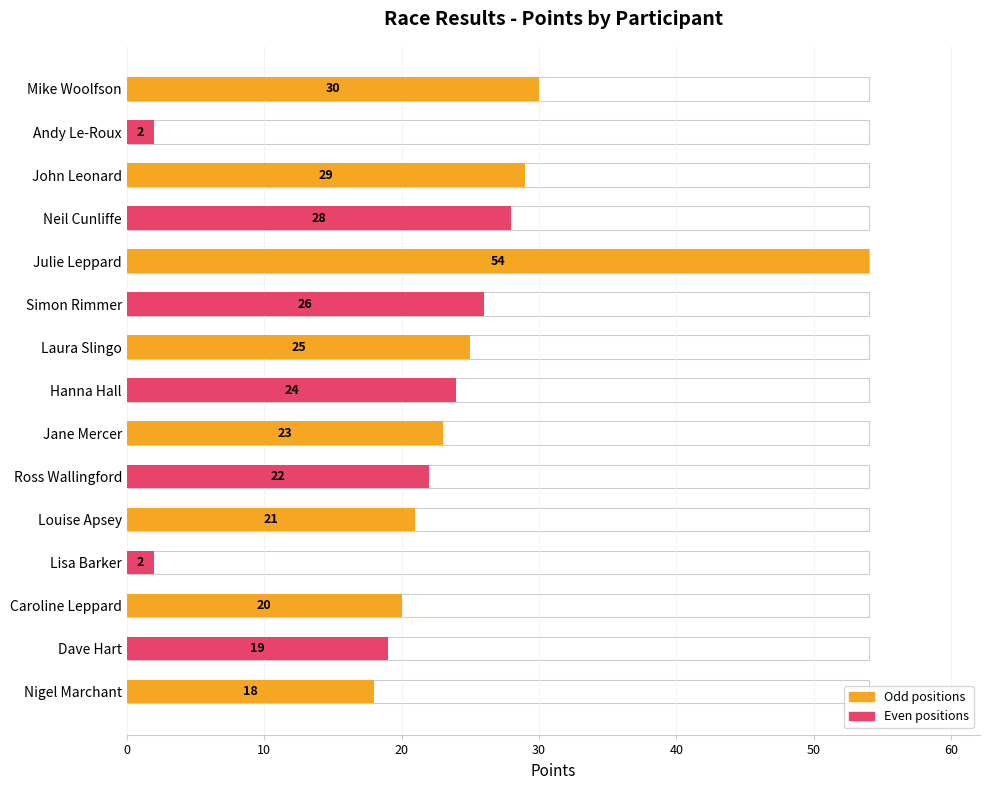

How many bars are there in total?

15